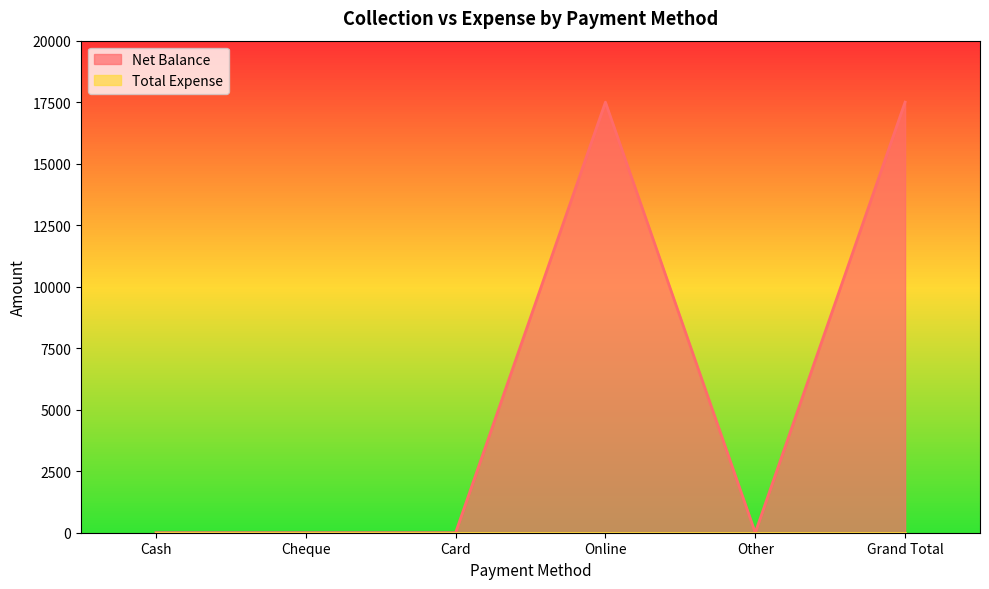

Which has a higher value, Online or Grand Total?

Online